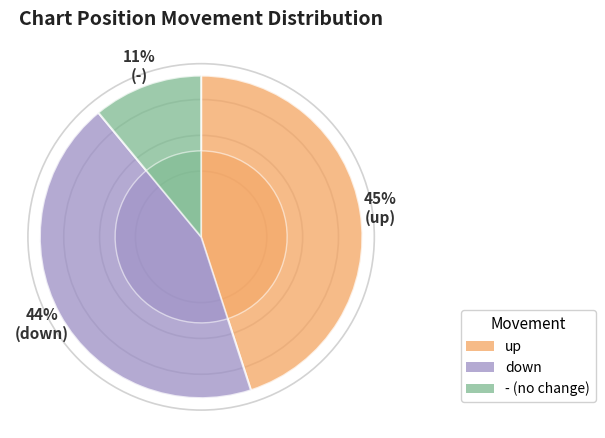

To the nearest percent, what is the average slice percentage?

33%